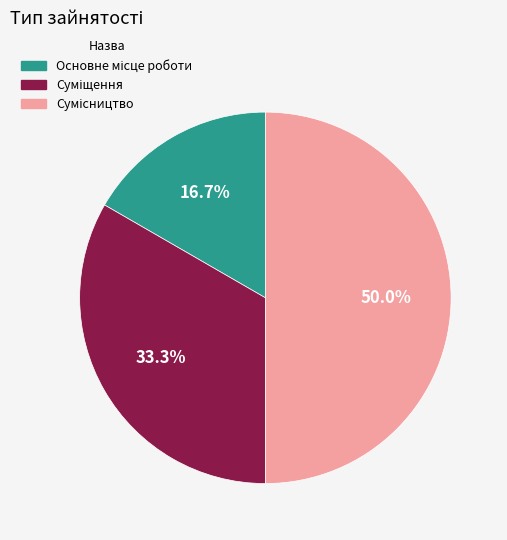

How many segments does this pie chart have?

3